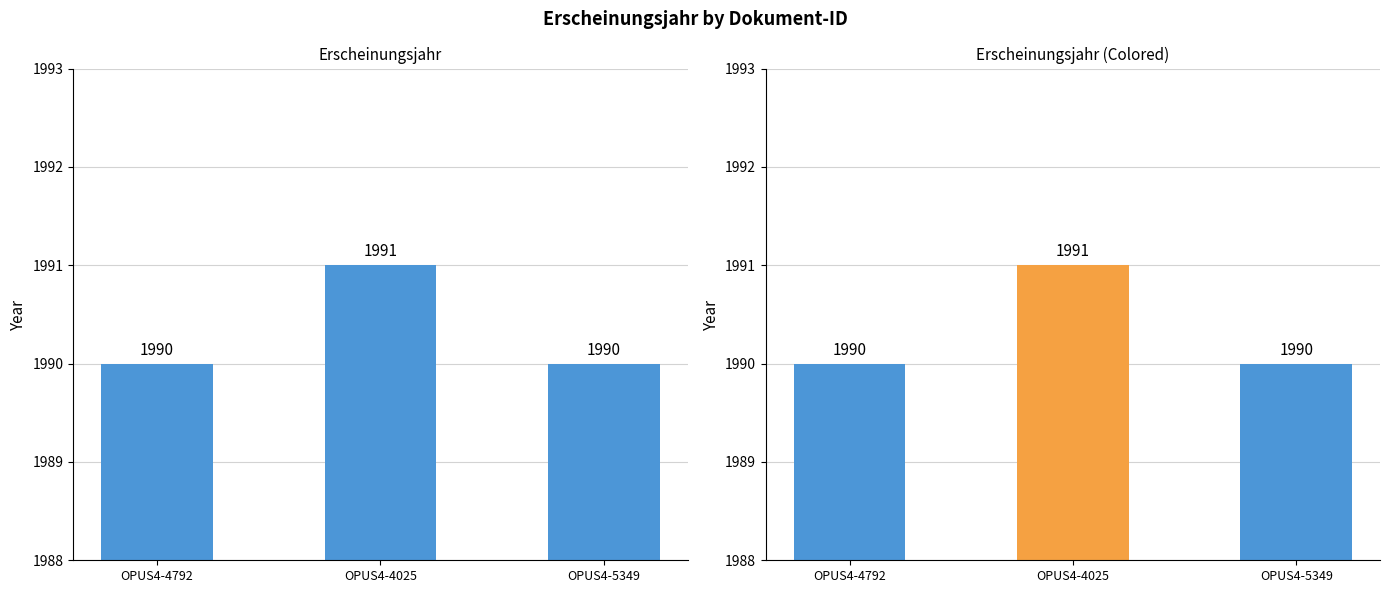

List the labels in order of value, largest first.

OPUS4-4025, OPUS4-4792, OPUS4-5349